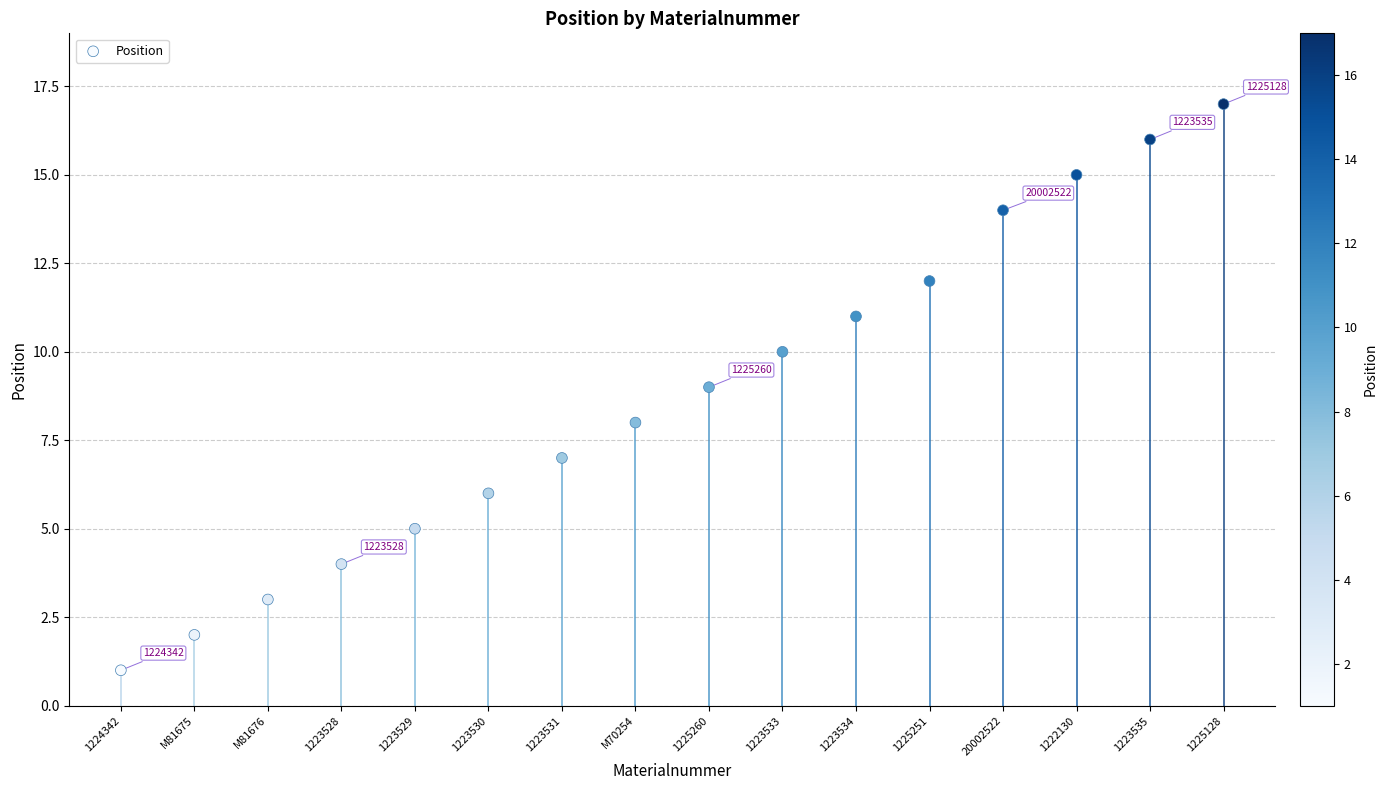

What is the change in value from 1224342 to 1223534?

+10